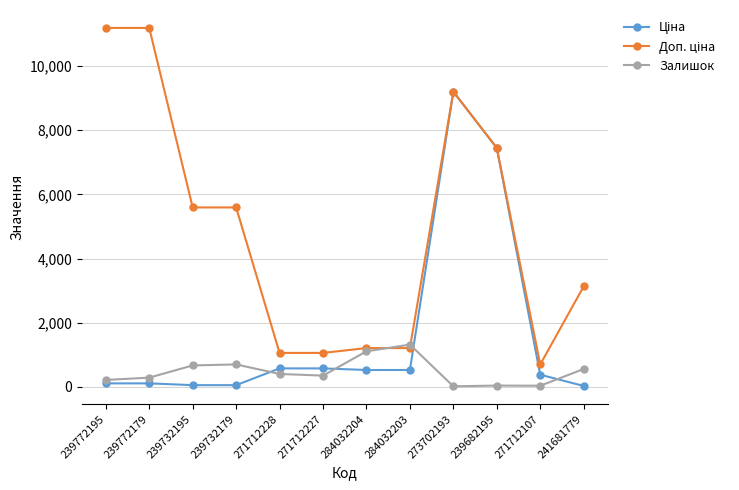

What is the value of the Залишок point at the 5th from the left?

405.0